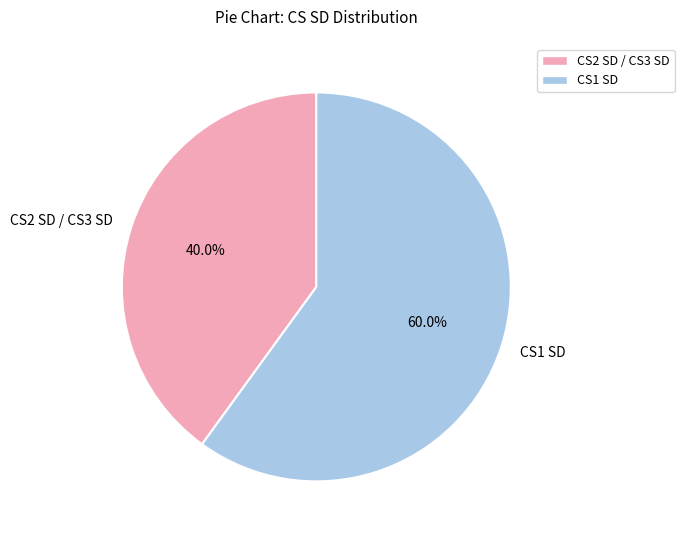

Rank the categories by value from highest to lowest.

CS1 SD, CS2 SD / CS3 SD